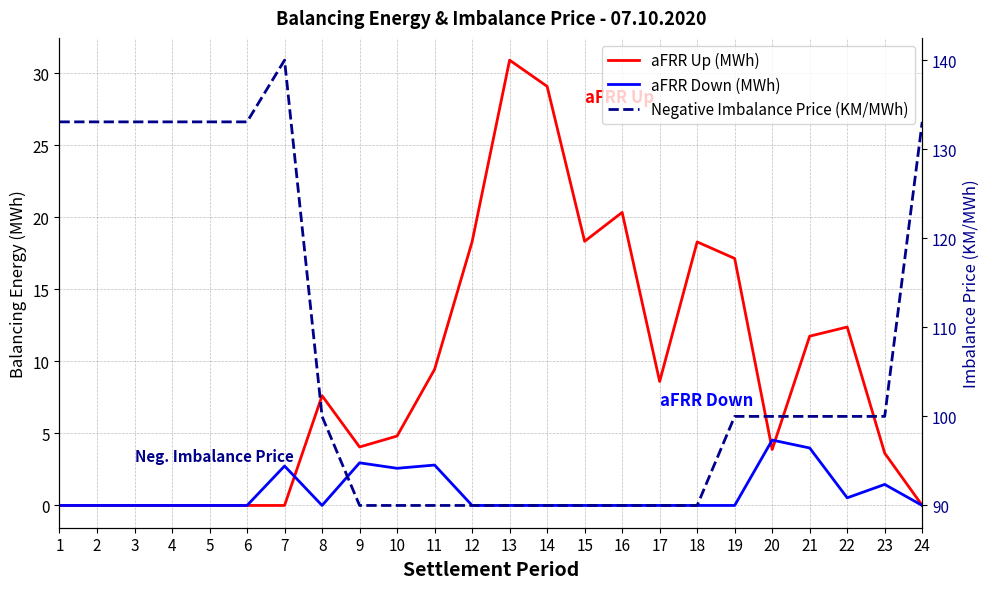

What is the sum of the aFRR Up (MWh) values at 16 and 11?

29.8